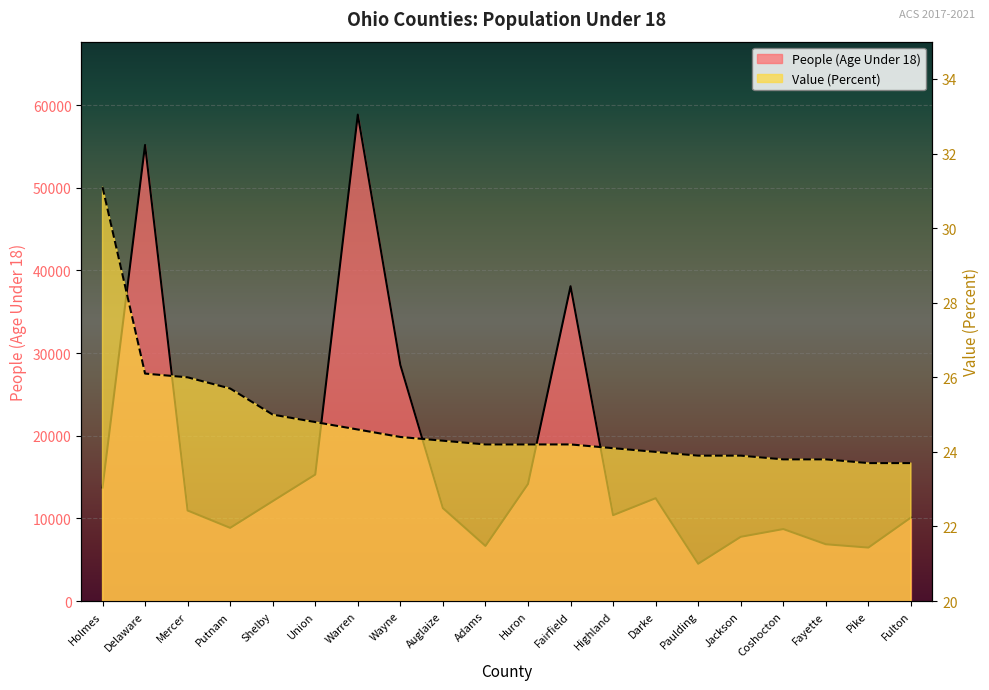

What is the label of the 14th point from the right?

Warren